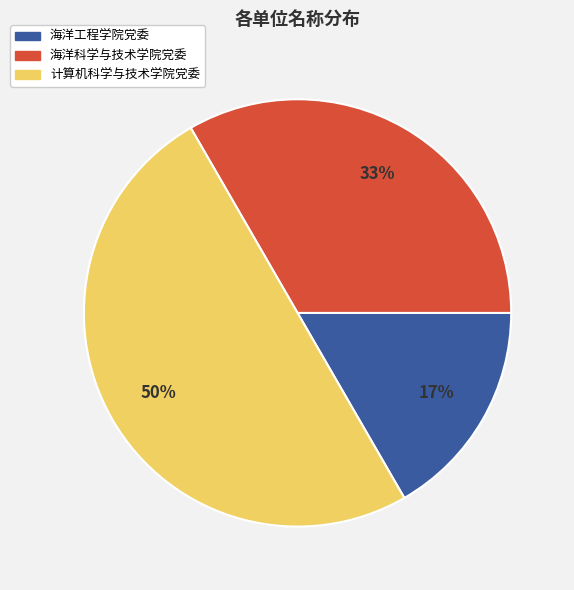

Is 海洋科学与技术学院党委 the majority of the pie?

No